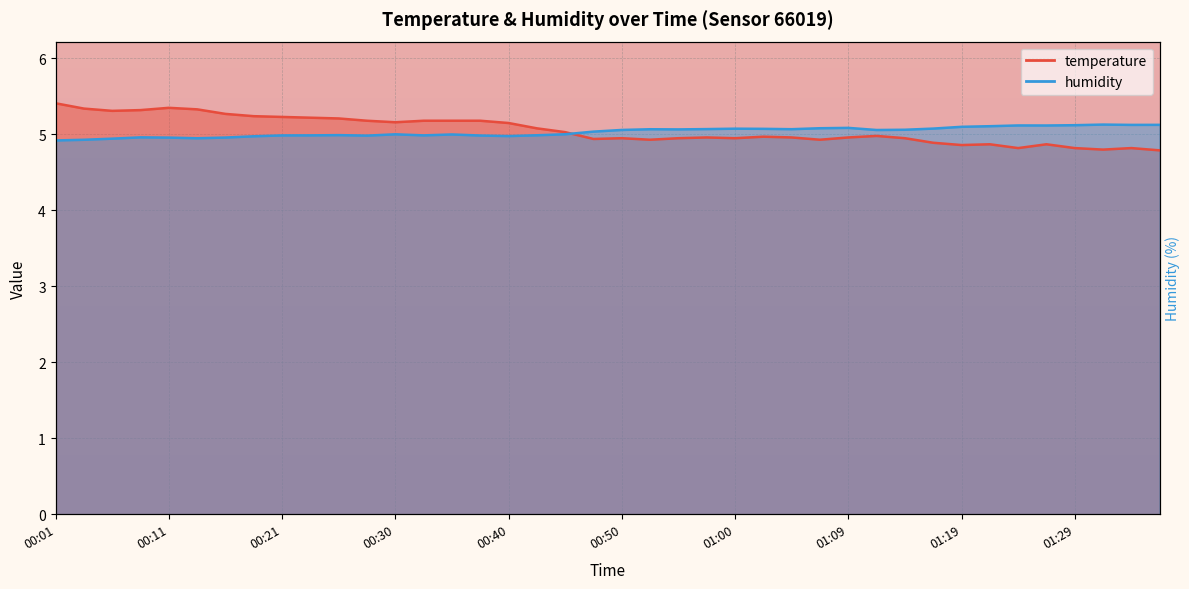

True or false: humidity has more than 1 interior local peaks.

True